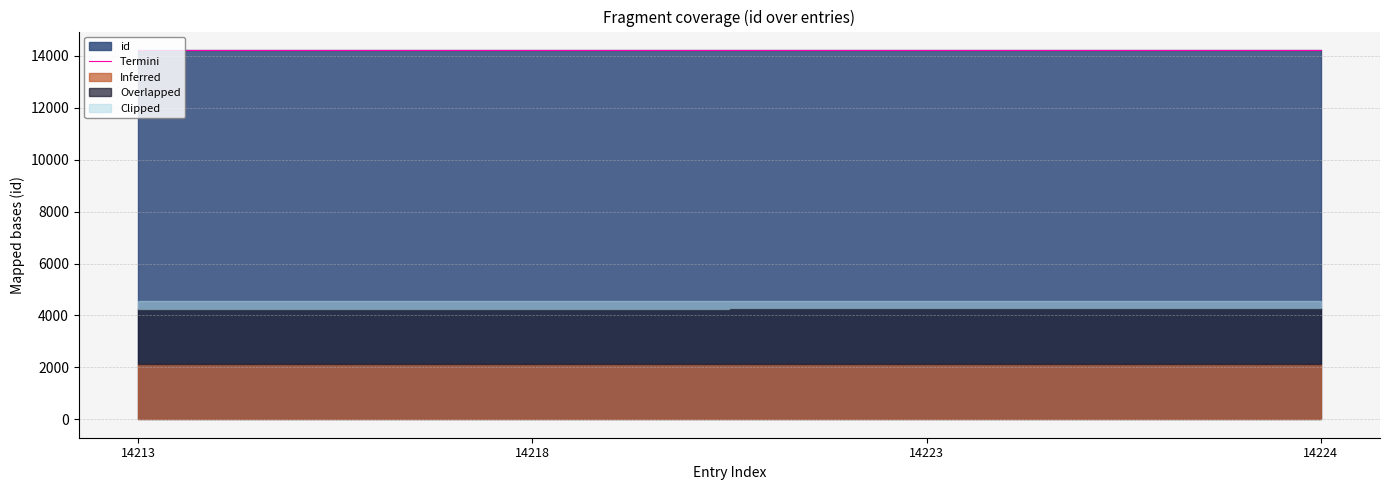

Rank the categories by value from lowest to highest.

14213, 14218, 14223, 14224